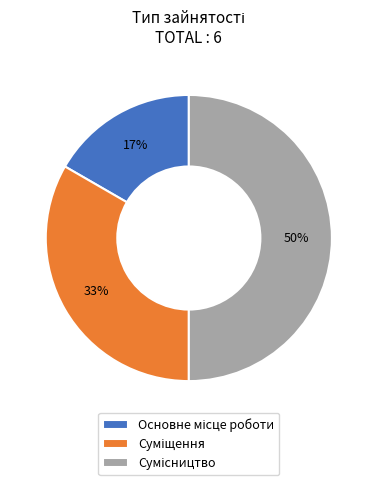

To the nearest percent, what is the average slice percentage?

33%